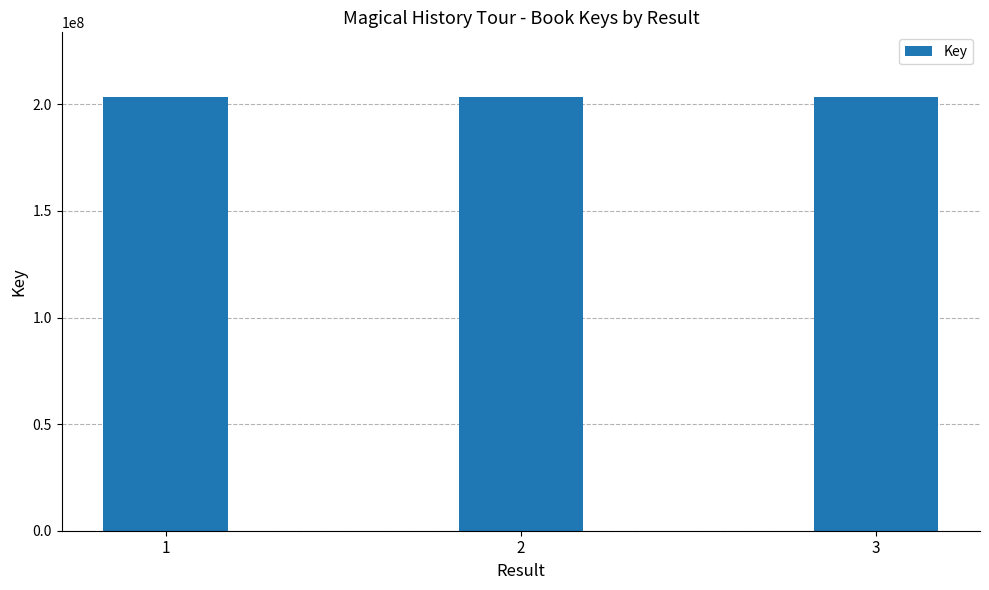

At which label does the data first exceed 203280344?

1